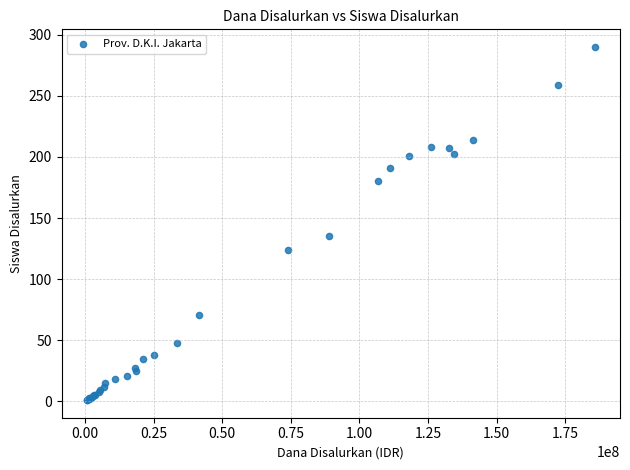

What Y value in the scatter plot is closest to 145?

135